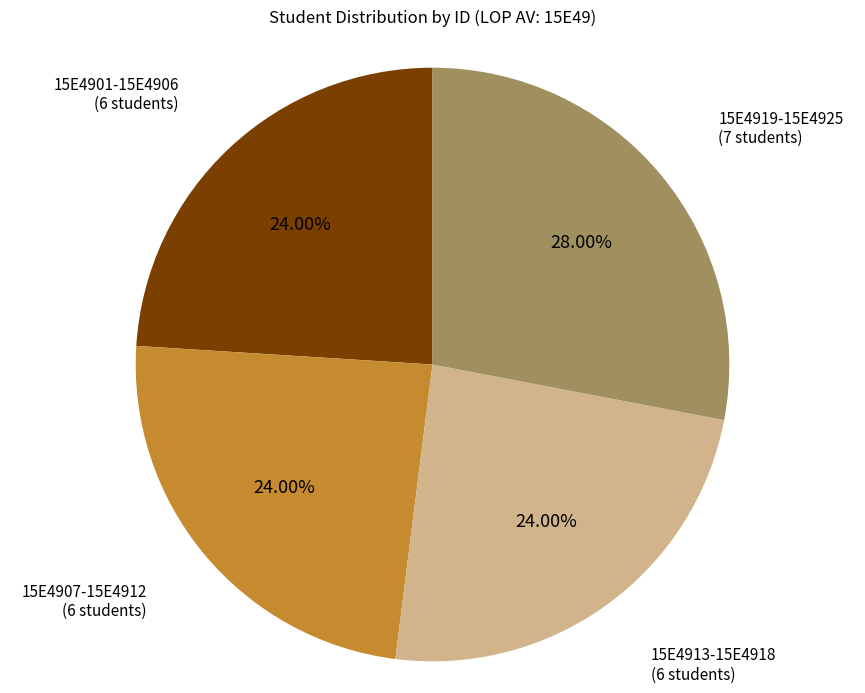

Is there a majority slice in this chart?

No